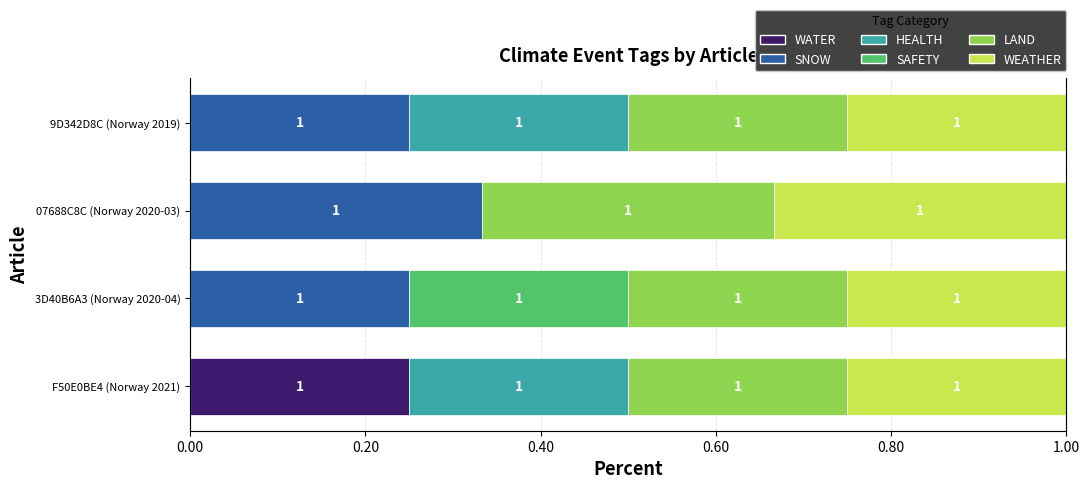

Which series has the largest total across all categories?

LAND